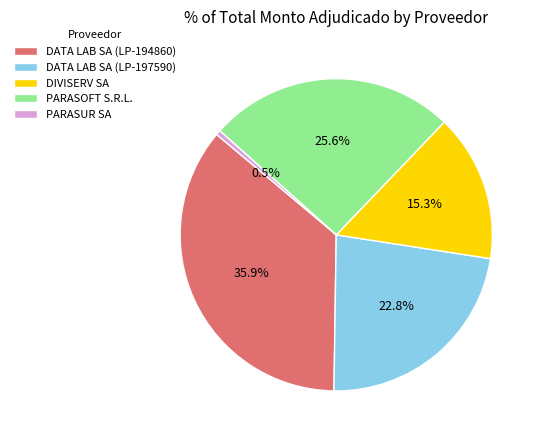

Is it true that DATA LAB SA (LP-194860) is 31% of the pie?

False